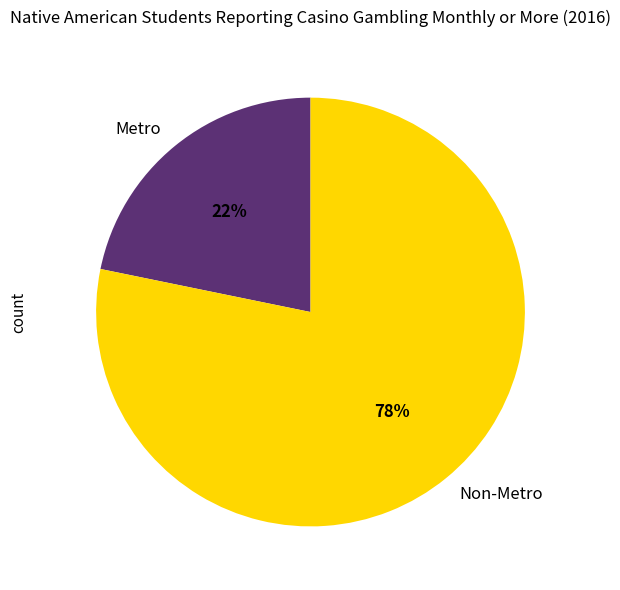

To the nearest percent, what is the difference between the Metro and Non-Metro slice percentages?

56%